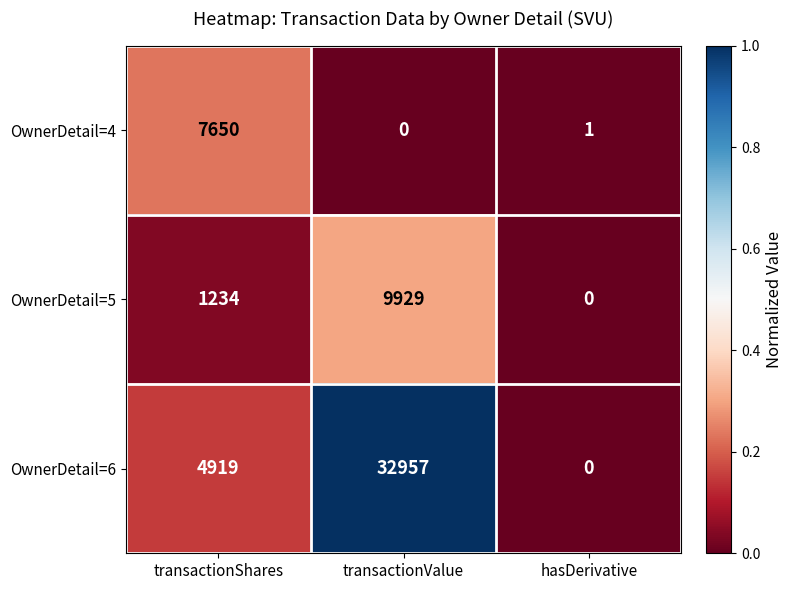

What is the average value of the OwnerDetail=5 series?

3721